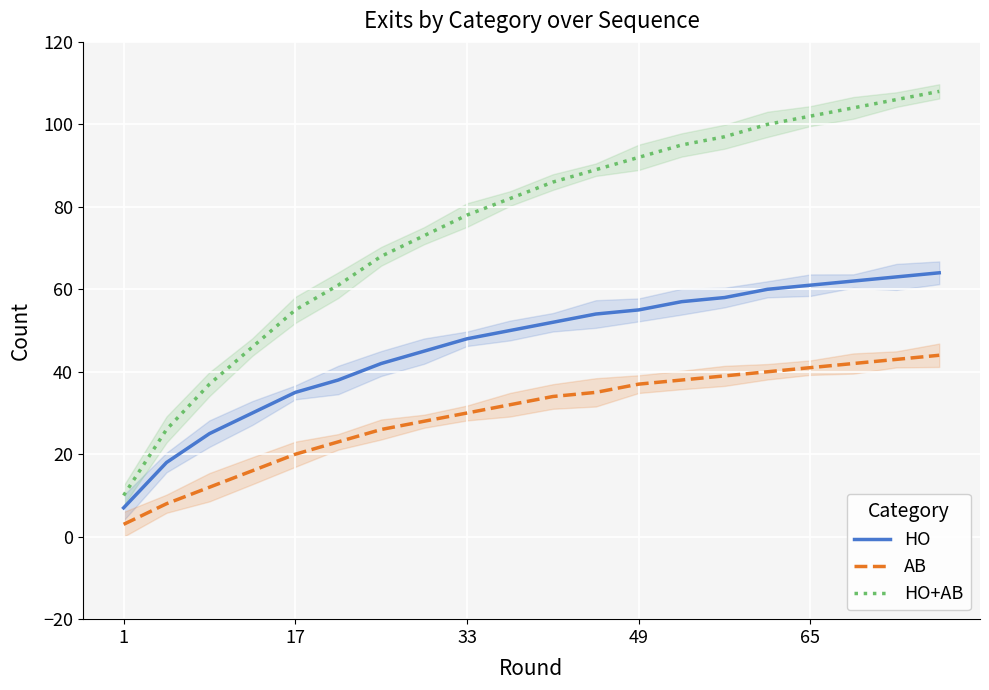

Which series has the largest total across all categories?

HO+AB